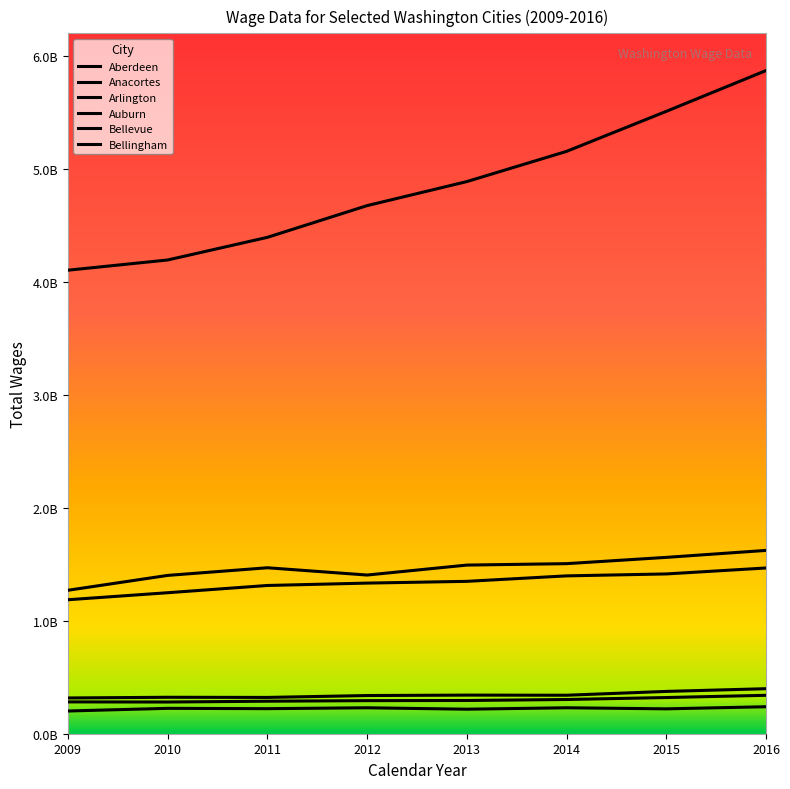

What is the highest value of the Auburn series?

1622740700